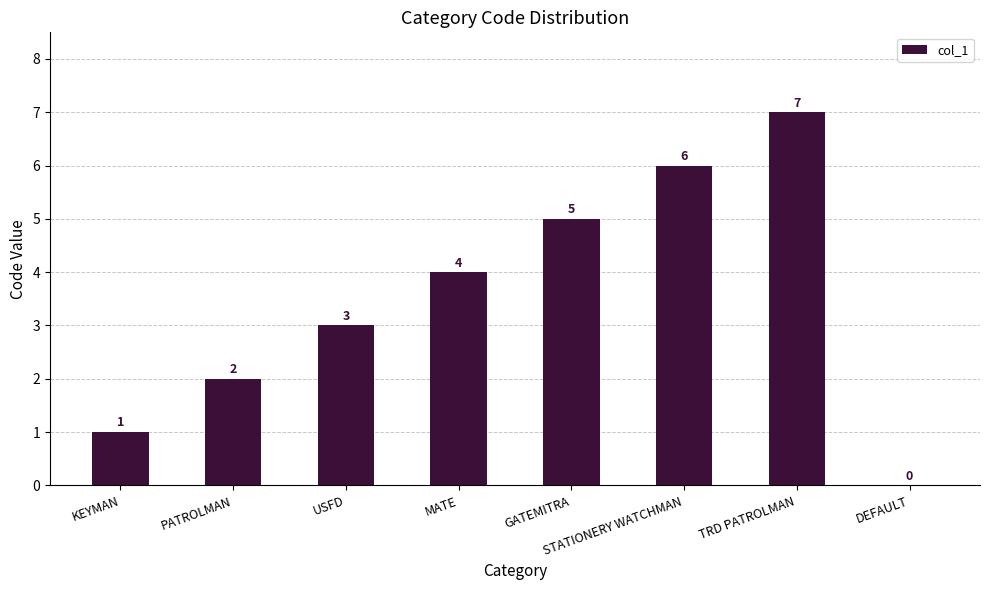

The value at DEFAULT is -5. True or false?

False